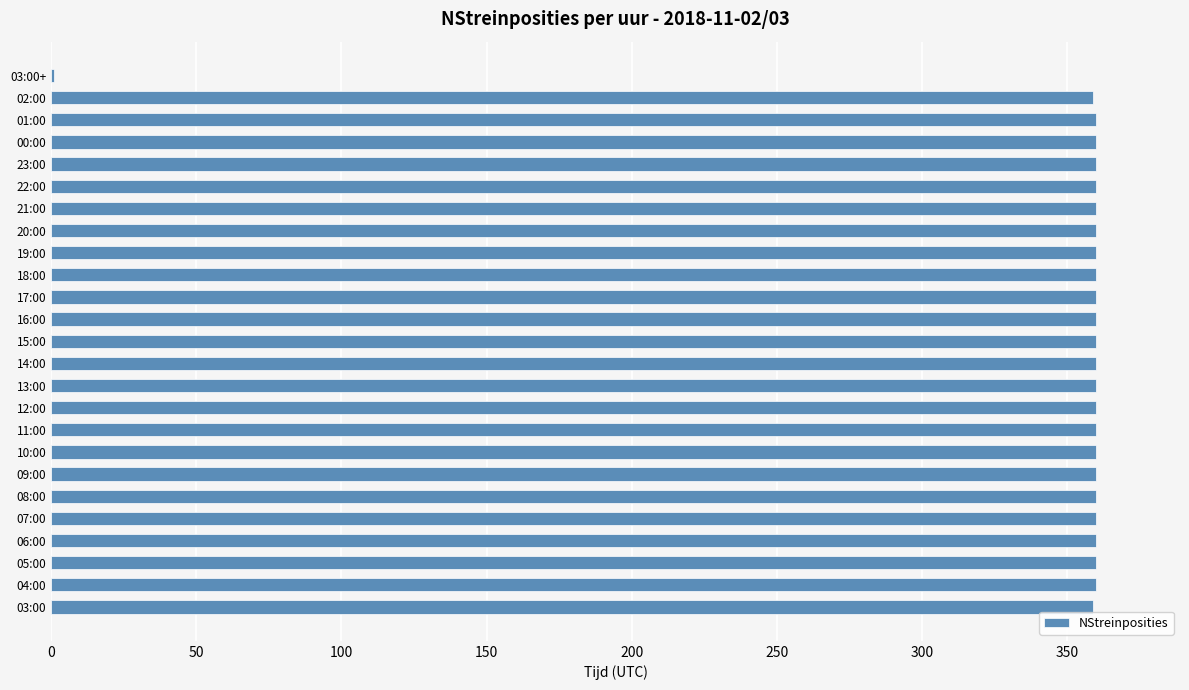

Approximately how many times larger is the value at 21:00 compared to 10:00?

1.0